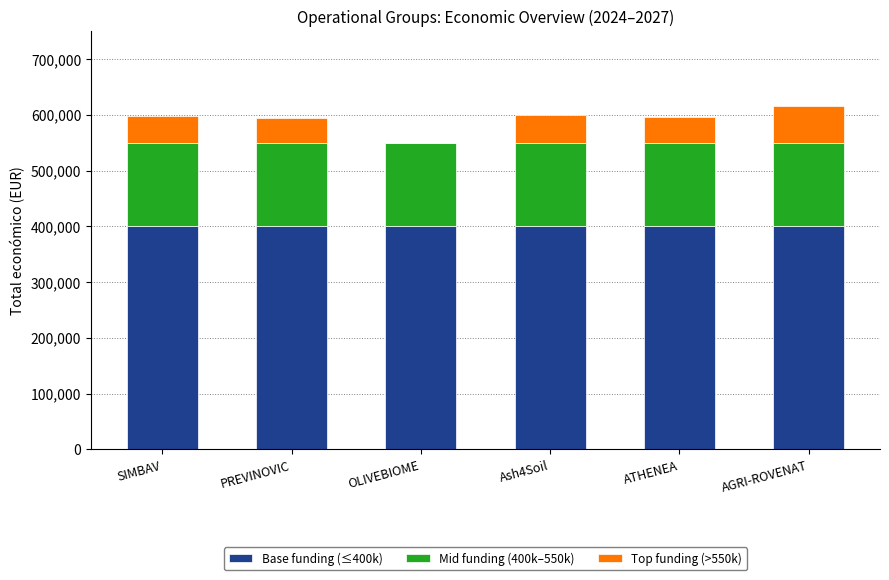

What is the total value across all series at SIMBAV?

597651